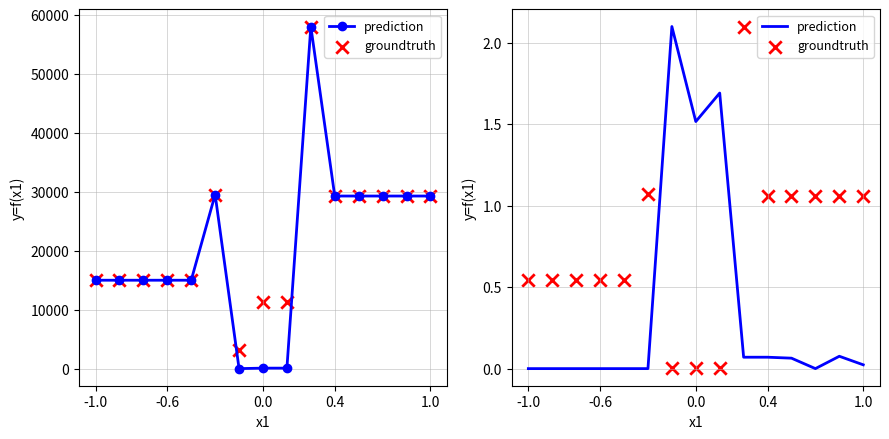

Which series has the largest total across all categories?

groundtruth